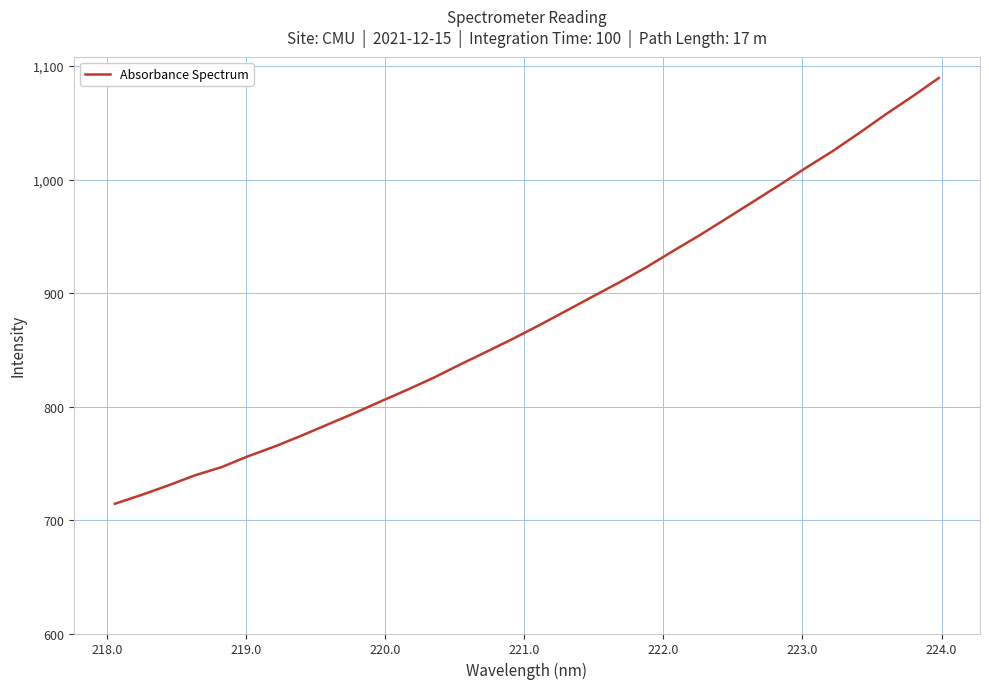

What is the smallest value displayed?

714.4